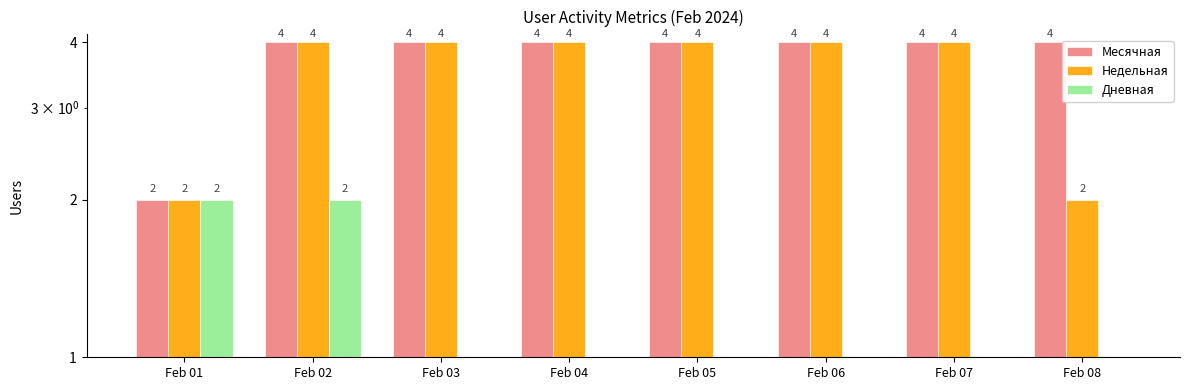

Rank the series by their maximum value, from highest to lowest.

Месячная, Недельная, Дневная